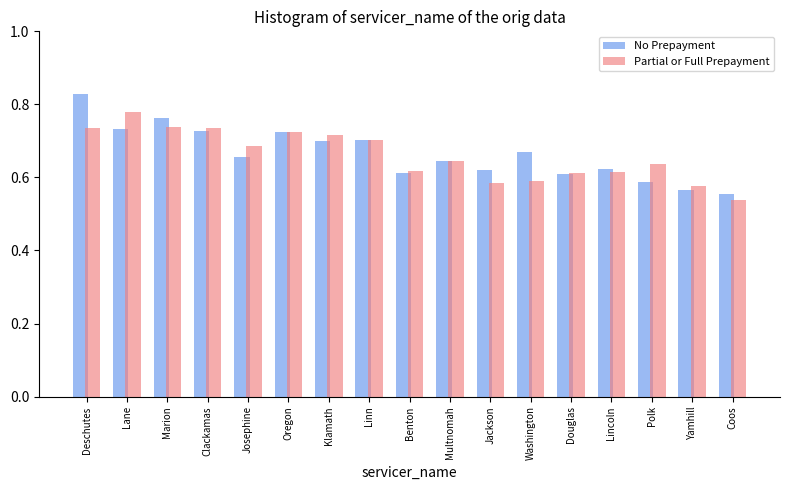

What is the difference between the maximum and minimum values in the No Prepayment series?

0.3